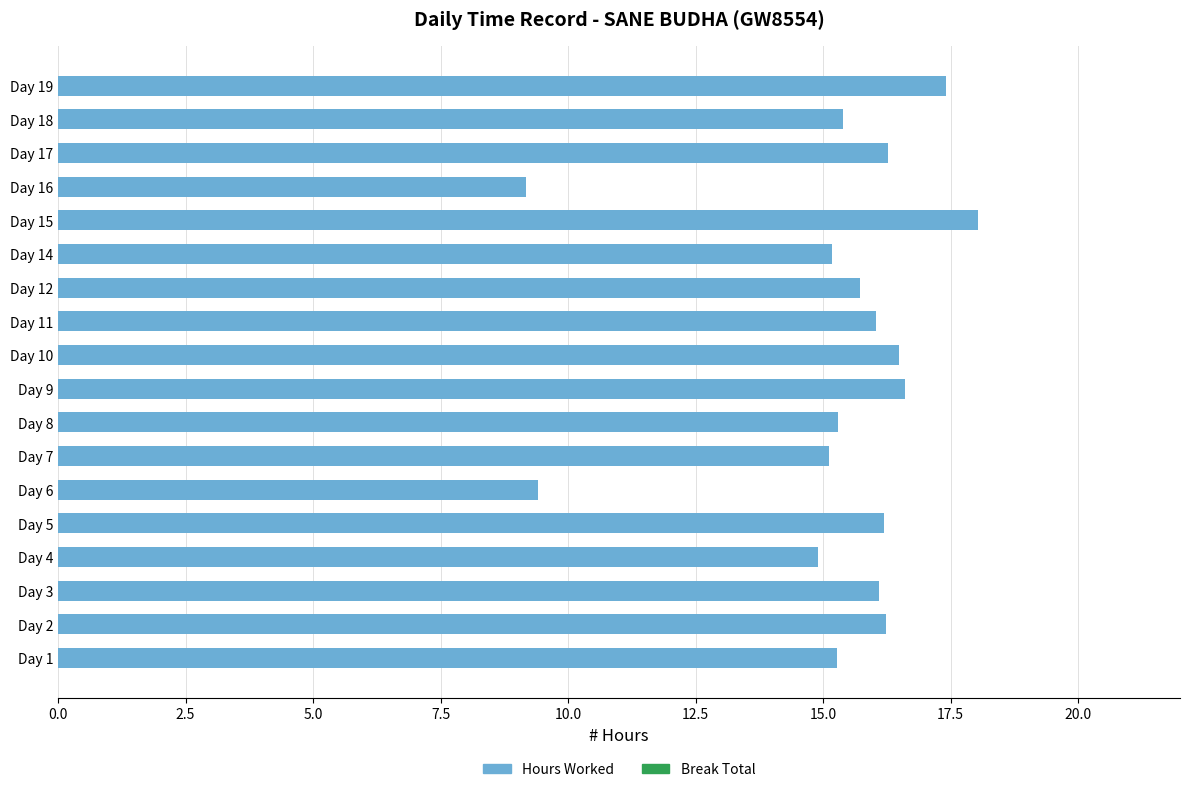

How many data points does each series have?

18